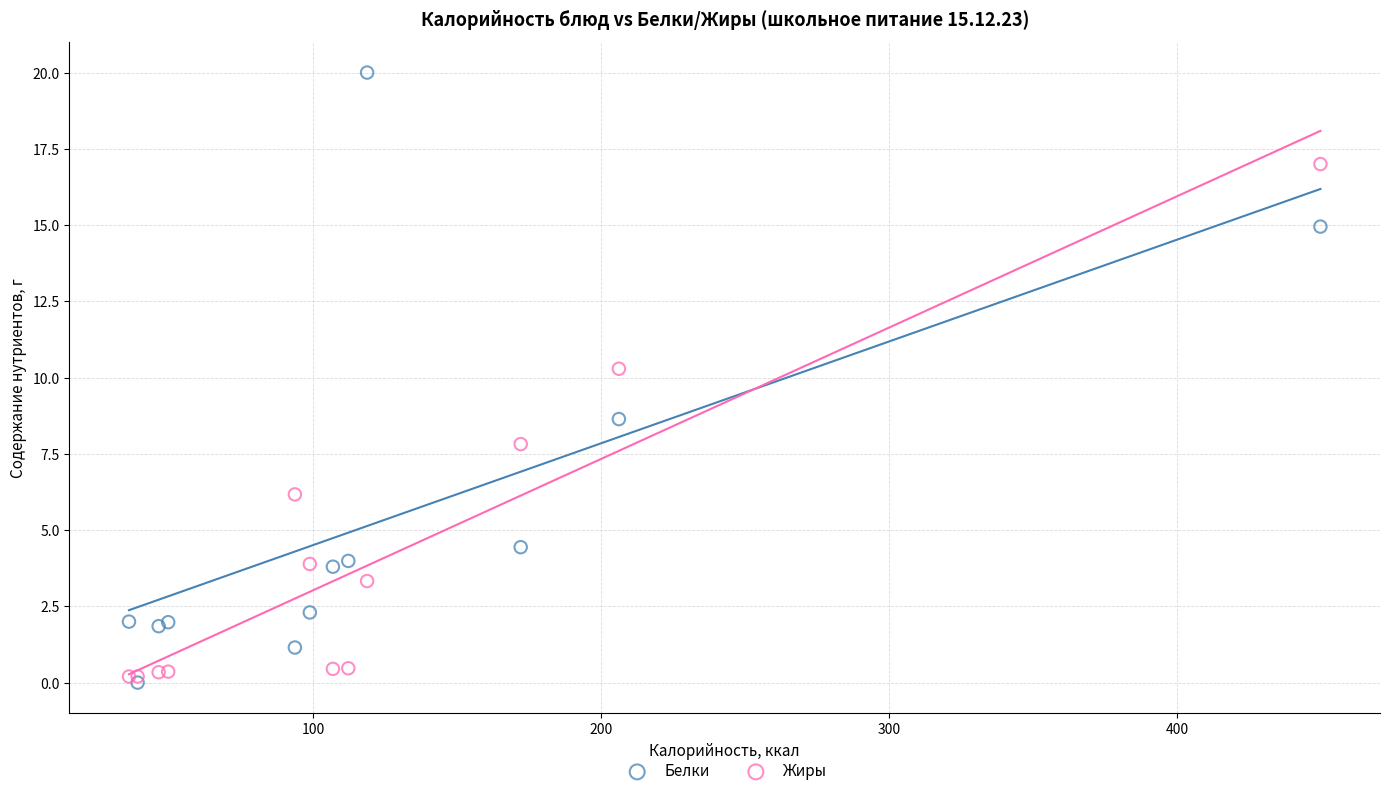

In the Белки series, what Y value is closest to 10?

8.6